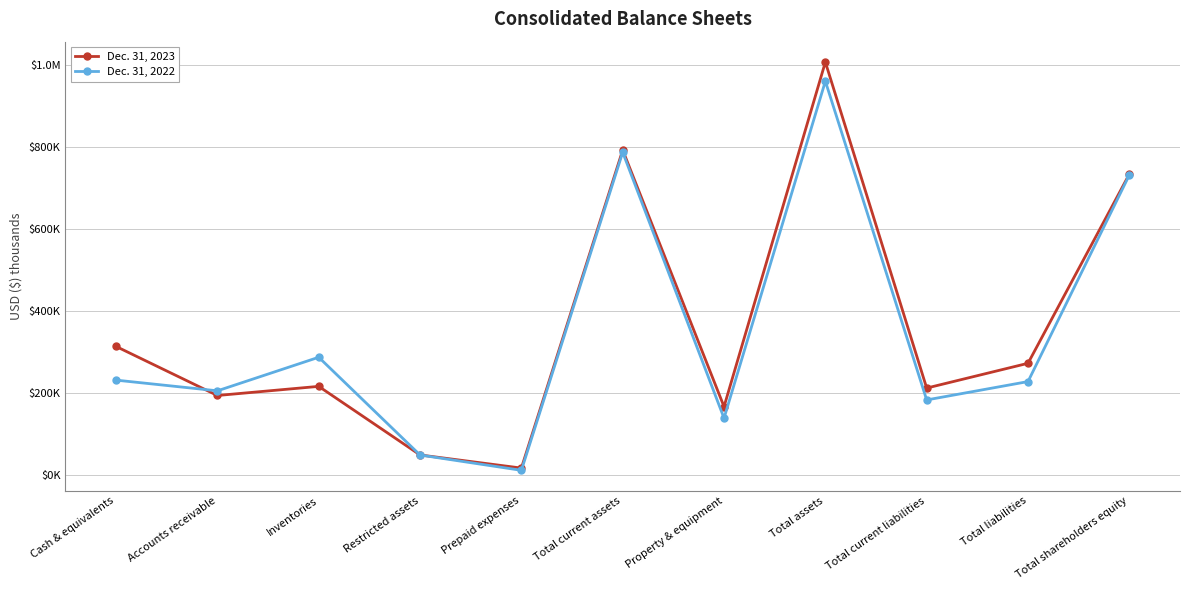

What is the total value across all series at Inventories?

504914